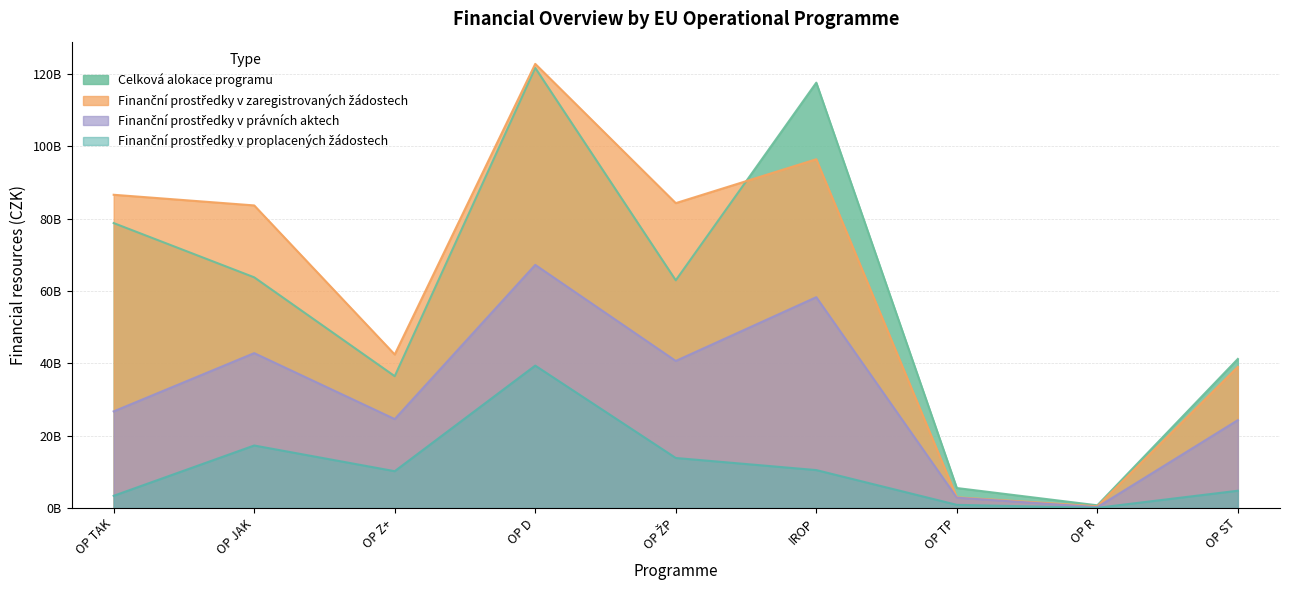

True or false: Finanční prostředky v právních aktech and Finanční prostředky v zaregistrovaných žádostech cross at least once.

False